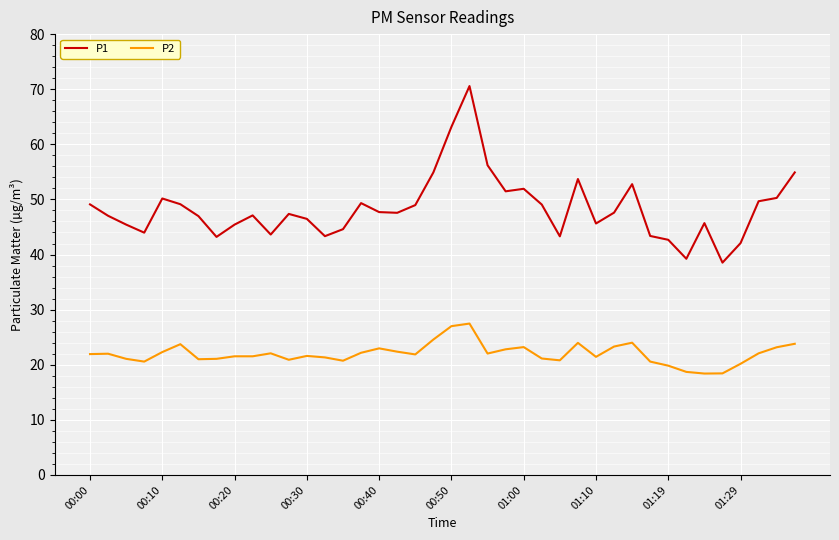

Which series has the largest total across all categories?

P1